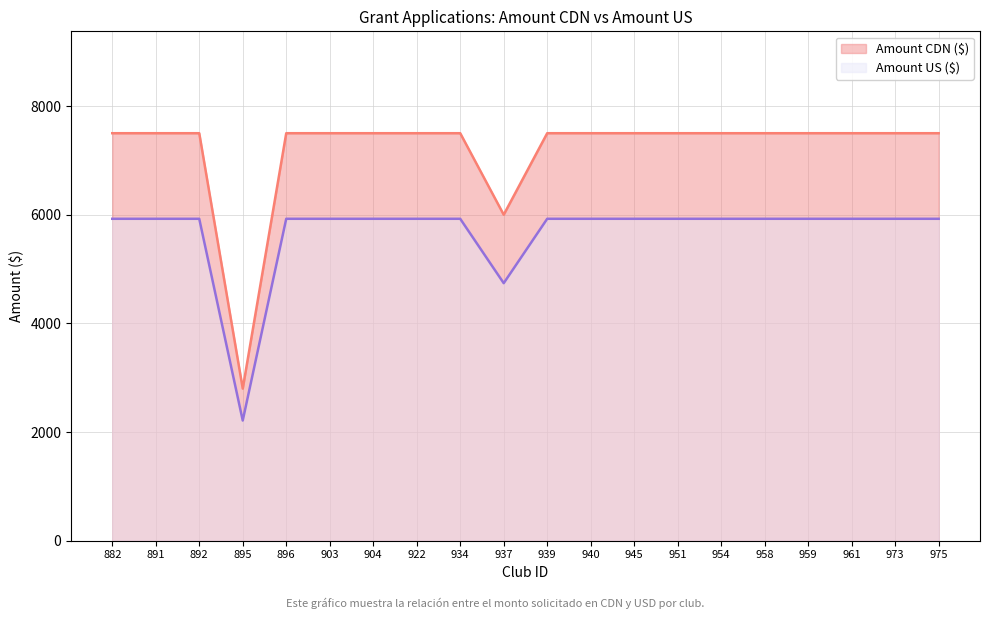

List the labels in order of Amount US ($) value, smallest first.

895, 937, 882, 891, 892, 896, 903, 904, 922, 934, 939, 940, 945, 951, 954, 958, 959, 961, 973, 975